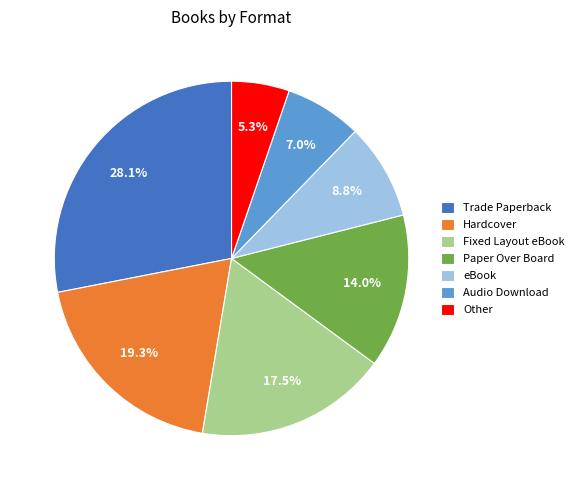

Is Hardcover the majority of the pie?

No